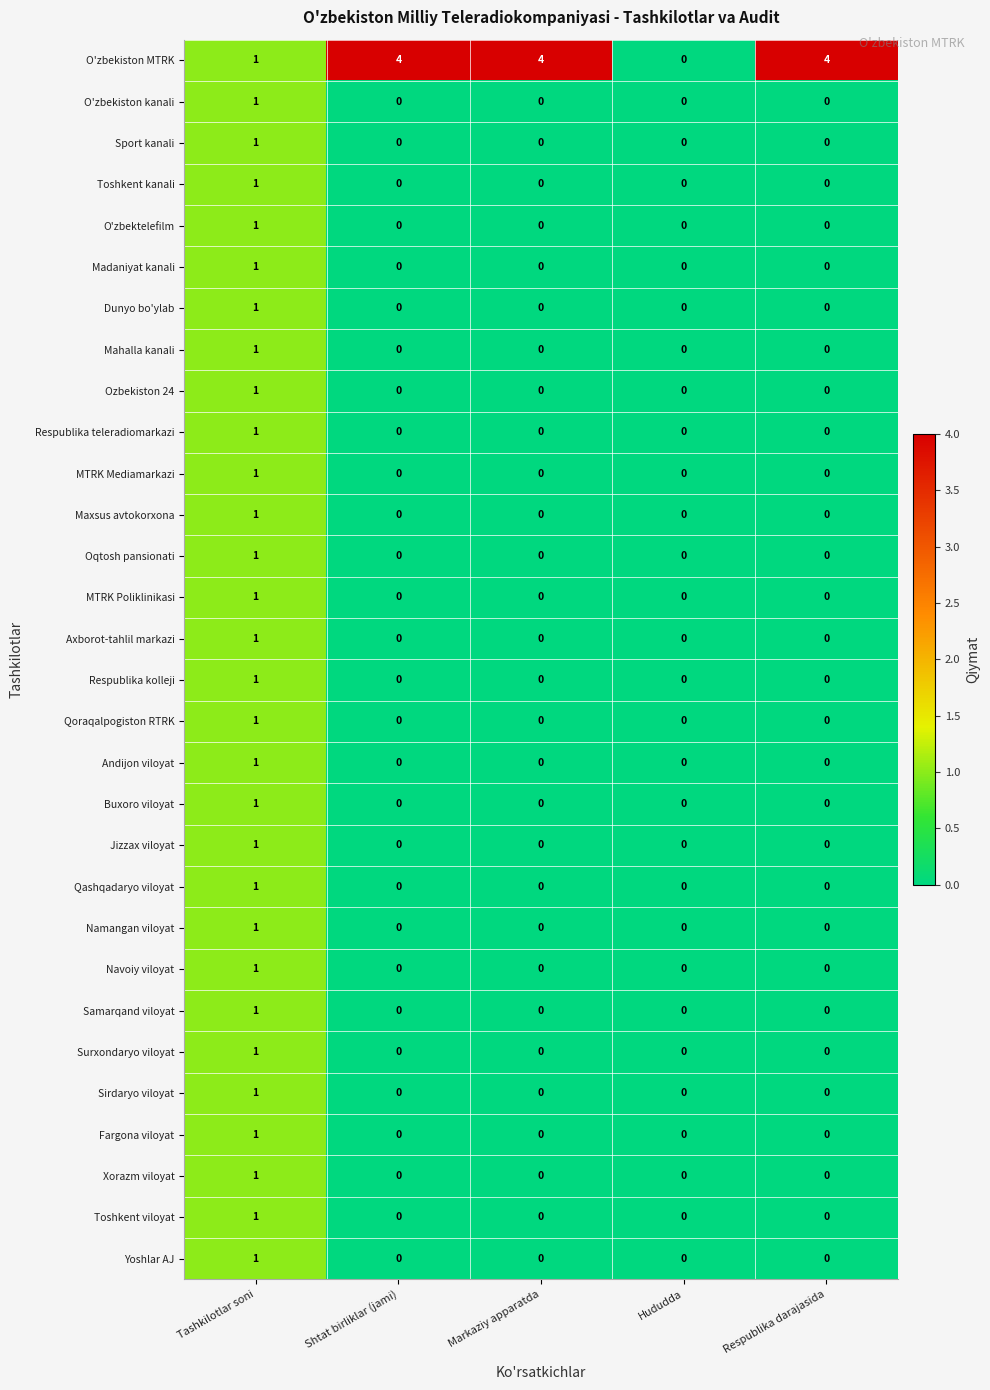

Which series has the largest total across all categories?

O'zbekiston MTRK